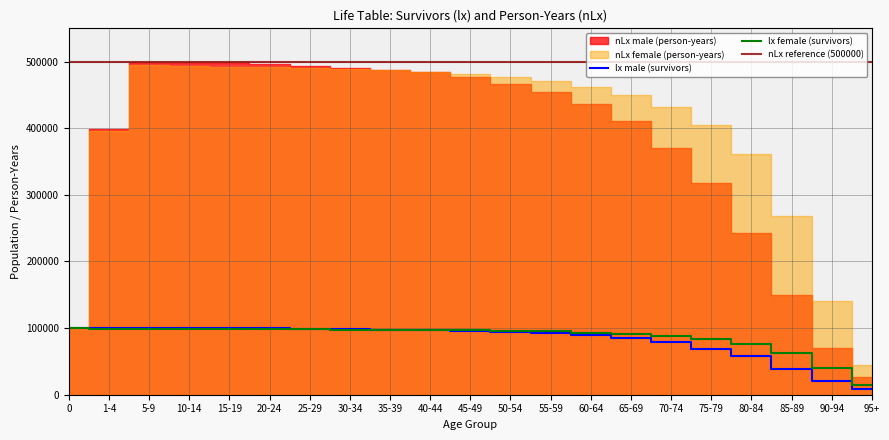

Rank the categories by lx_male value from lowest to highest.

95+, 90-94, 85-89, 80-84, 75-79, 70-74, 65-69, 60-64, 55-59, 50-54, 45-49, 40-44, 35-39, 30-34, 25-29, 20-24, 15-19, 10-14, 5-9, 1-4, 0